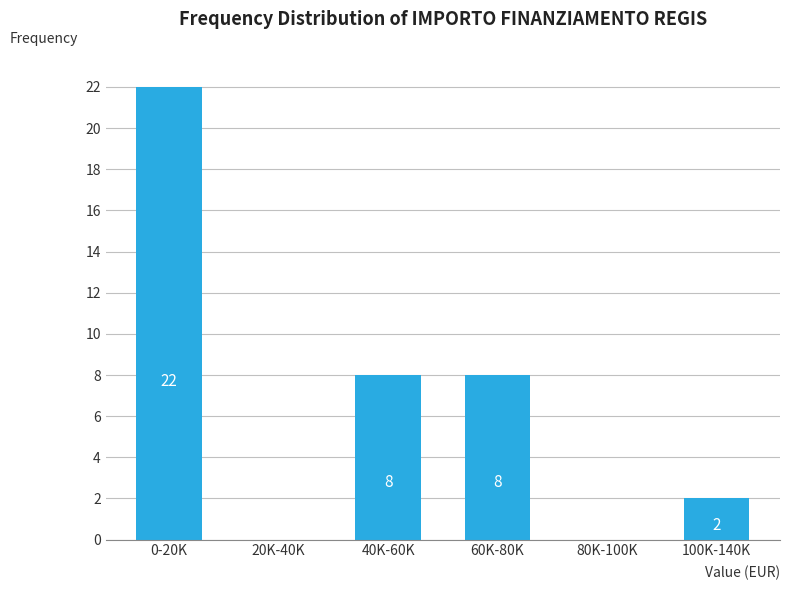

Reading left to right, what are all the values shown in this chart?

0-20K=22	20K-40K=0	40K-60K=8	60K-80K=8	80K-100K=0	100K-140K=2